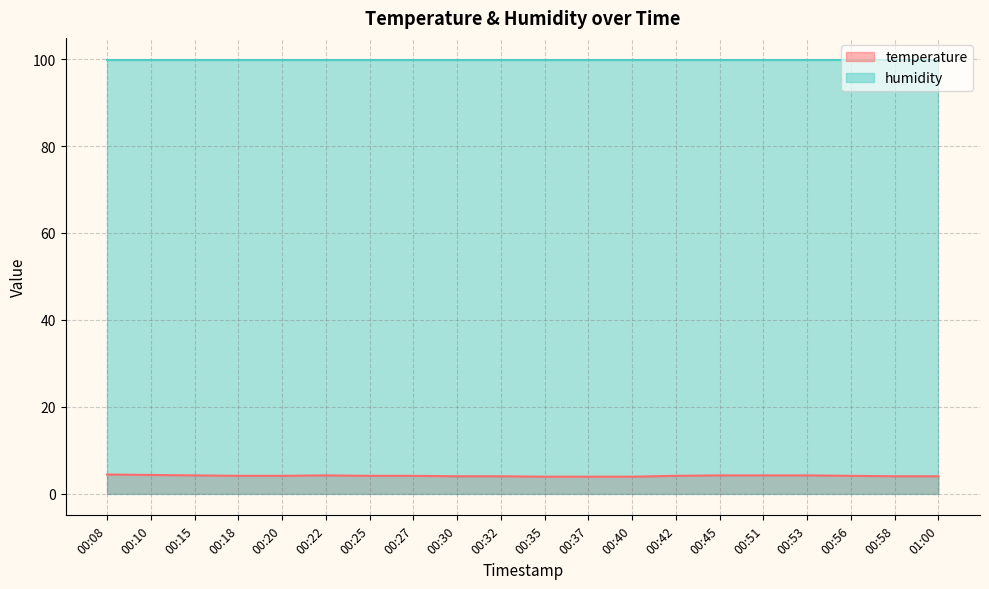

What position from the left is 00:56?

18